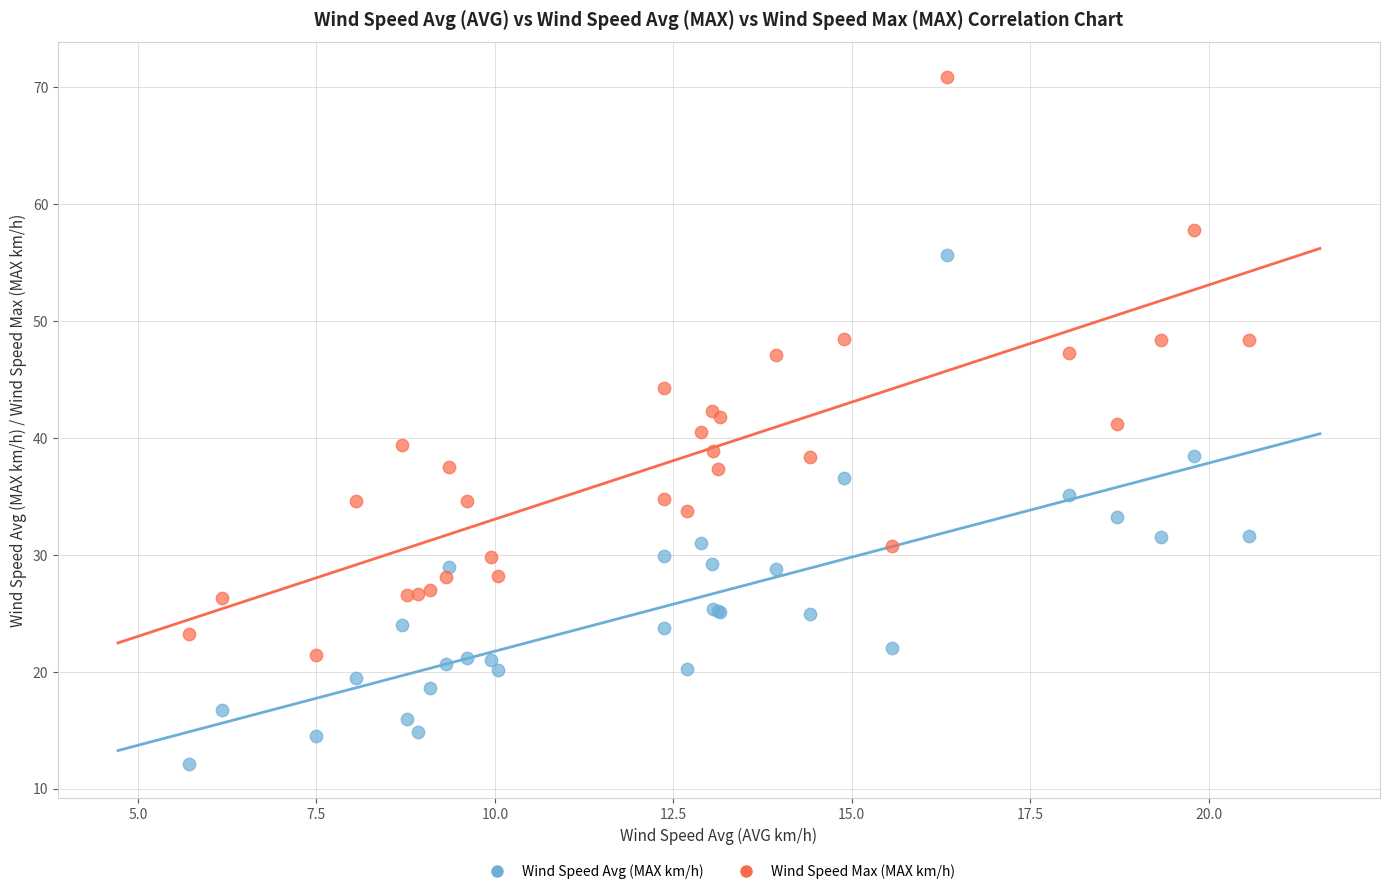

Which series has the widest spread of Y values?

Wind Speed Max (MAX km/h)